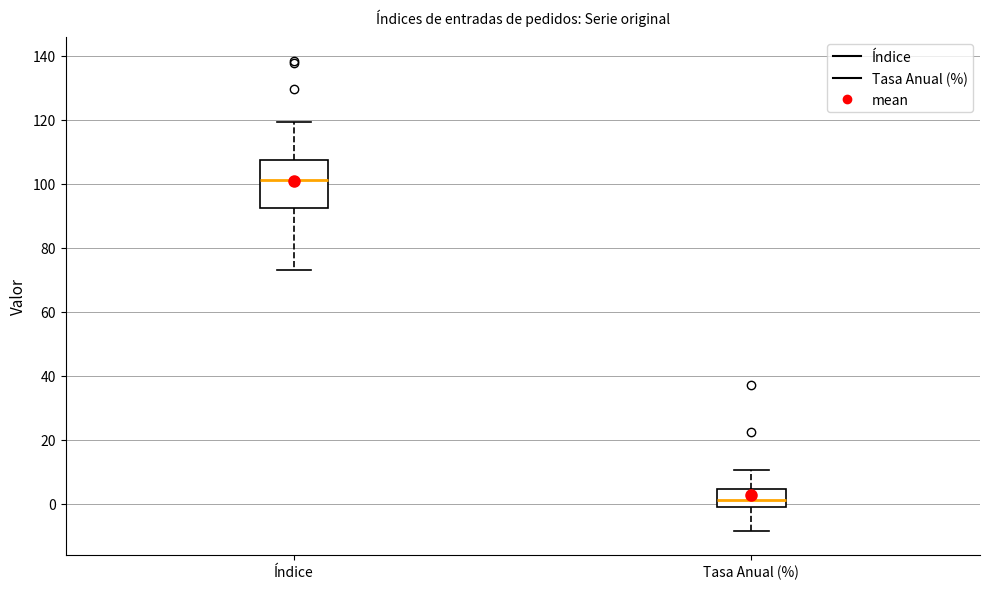

Reading left to right, read every box against the y-axis: the position of its median line, the range the box covers, and the ends of its whiskers. The values are not printed on the chart, so give them approximately, as read against the axis.

Índice: median 102, box 92 to 108, whiskers 74 to 120
Tasa Anual (%): median 2, box 0 to 4, whiskers -8 to 10